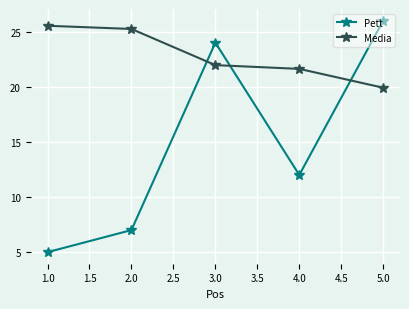

What are all the series names shown in the legend?

Pett, Media